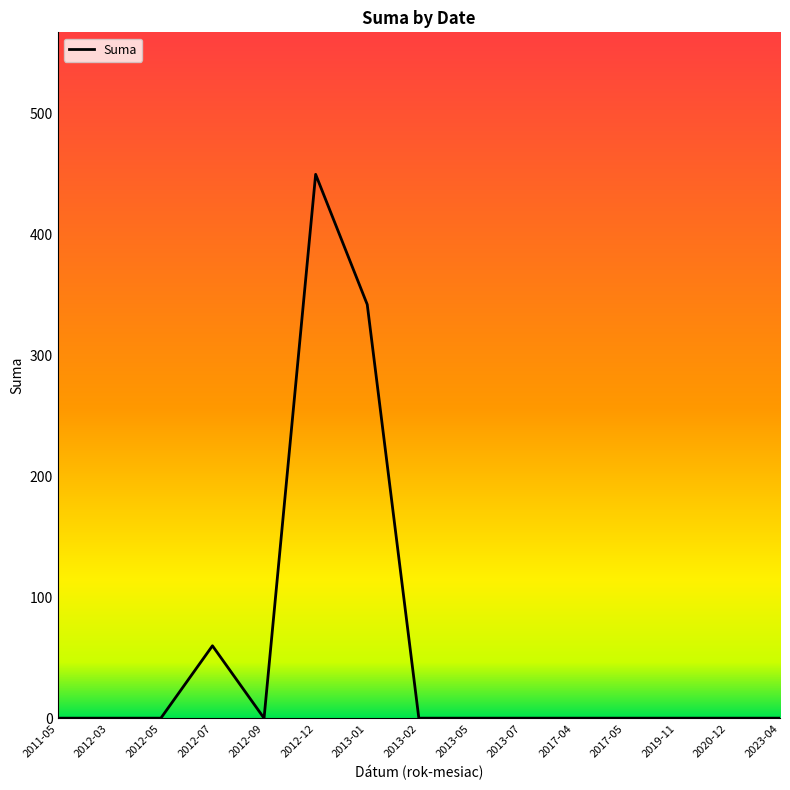

The value at 2020-12 is -200.7. True or false?

False